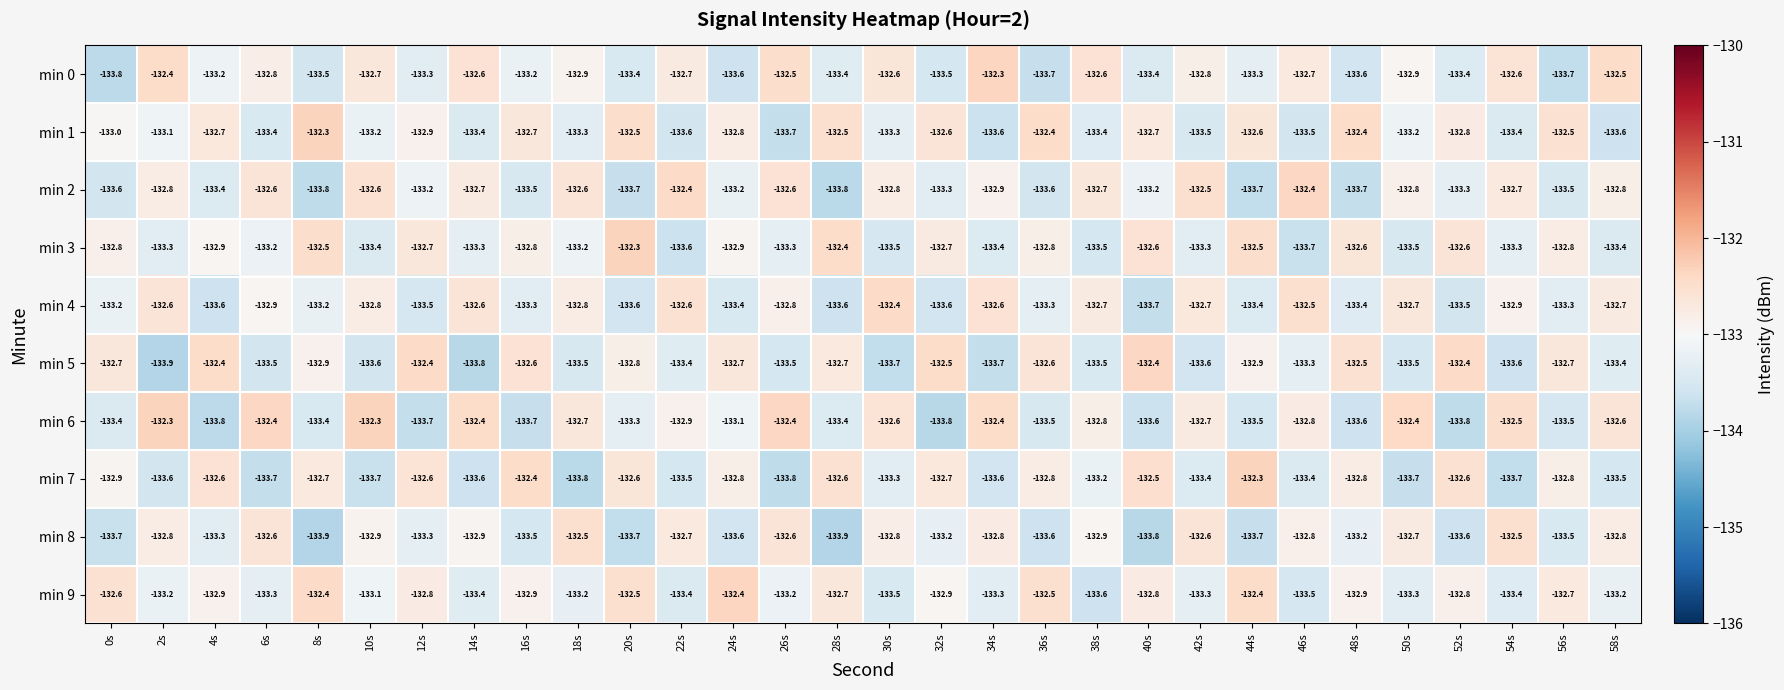

What is the lowest value of the min 7 series?

-133.8